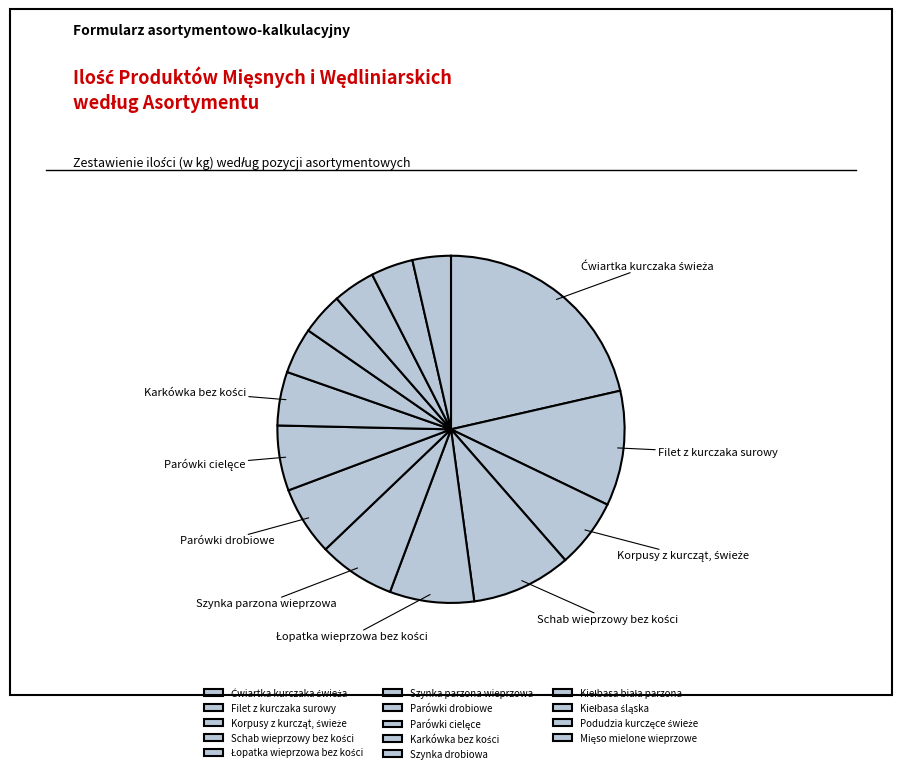

Count the number of slices in the pie.

14